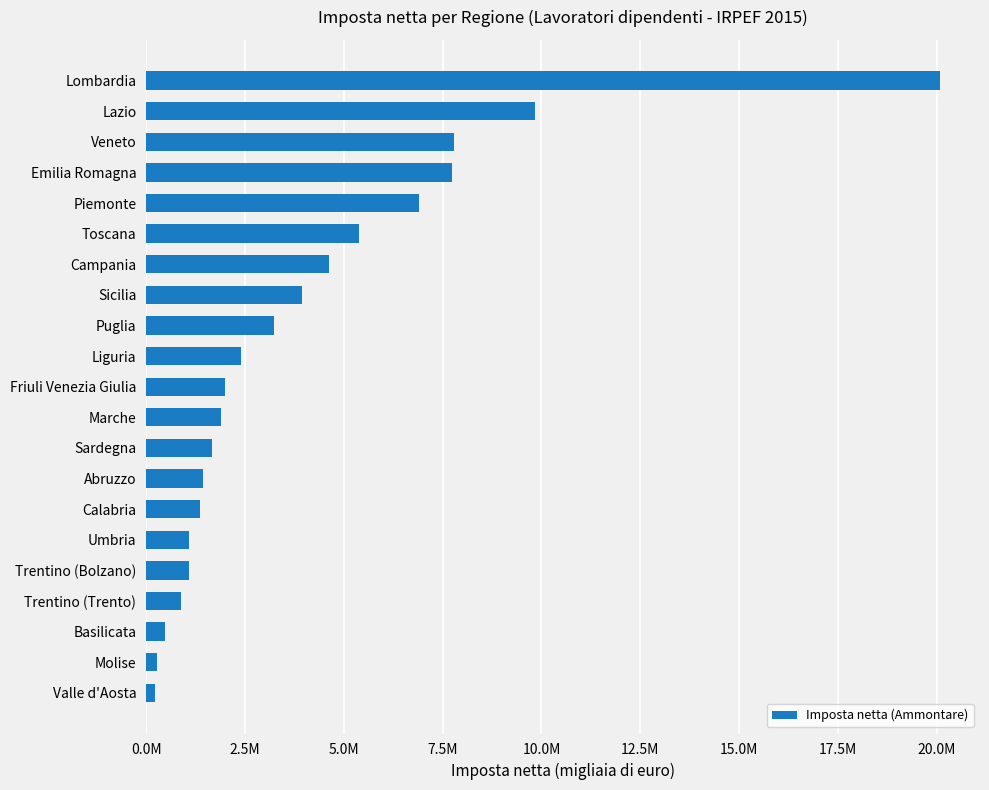

Are the bars horizontal?

Yes